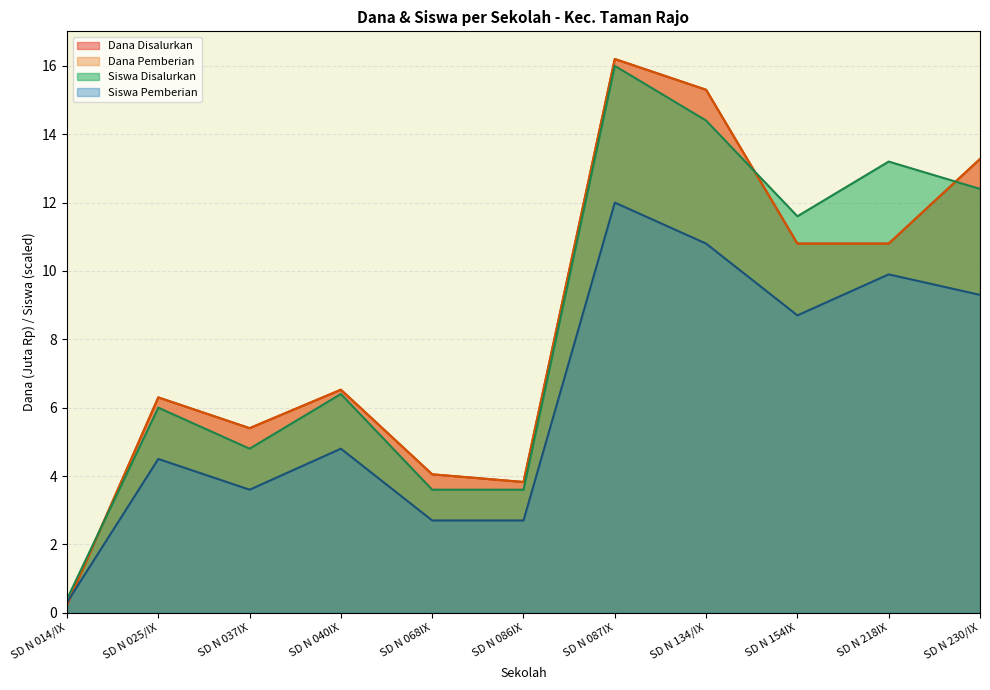

Read the Dana Pemberian value at SD N 230/IX.

13.3